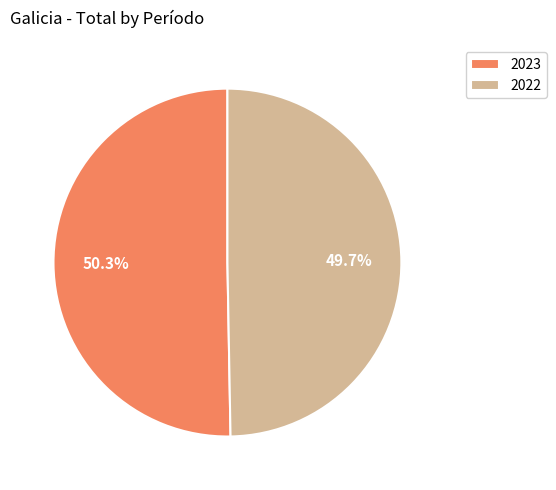

Rank the categories by value from highest to lowest.

2023, 2022